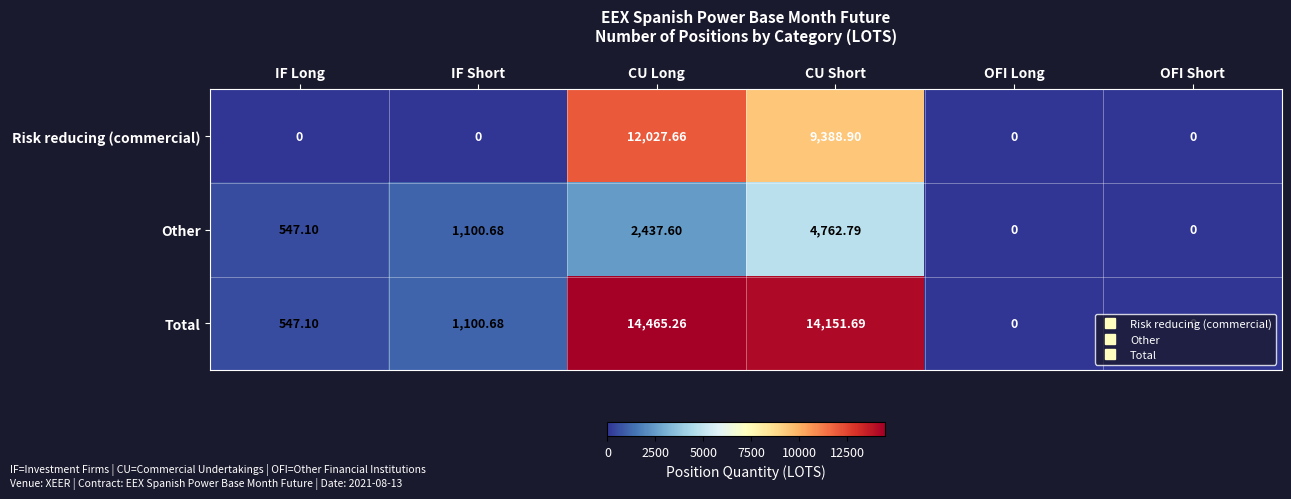

Where does the Total series first go above 1100?

IF Short